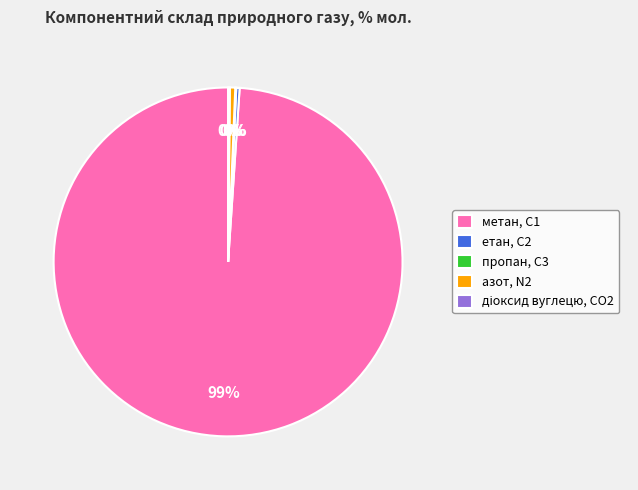

Which slice is the largest?

метан, С1